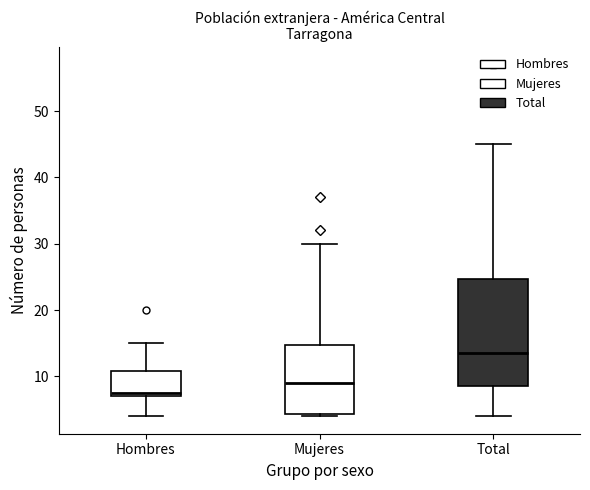

Comparing the boxes themselves (not the whiskers), which one is the tallest?

Total